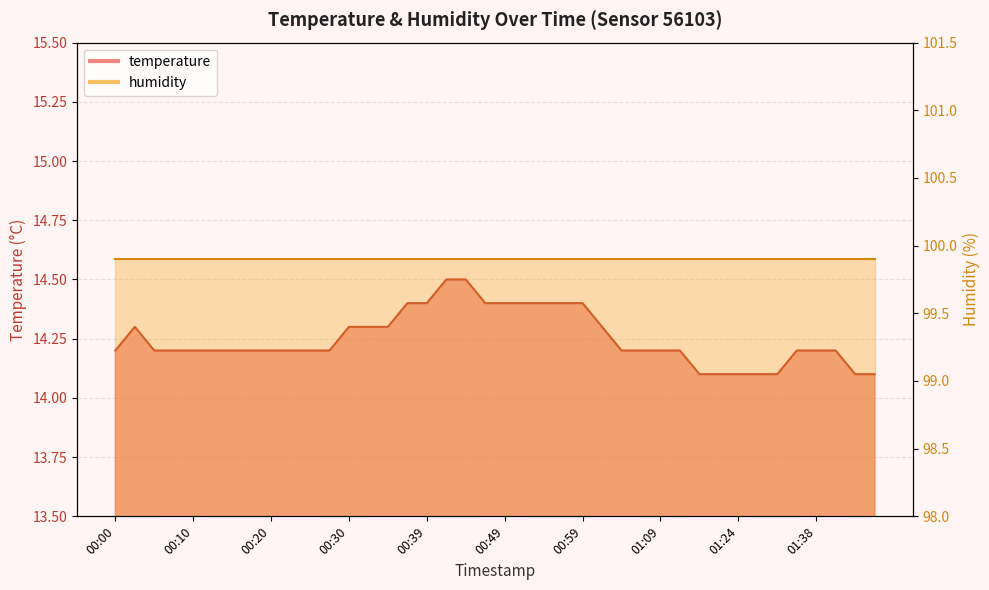

The chart shows a value of 25.4 at 00:30. True or false?

False